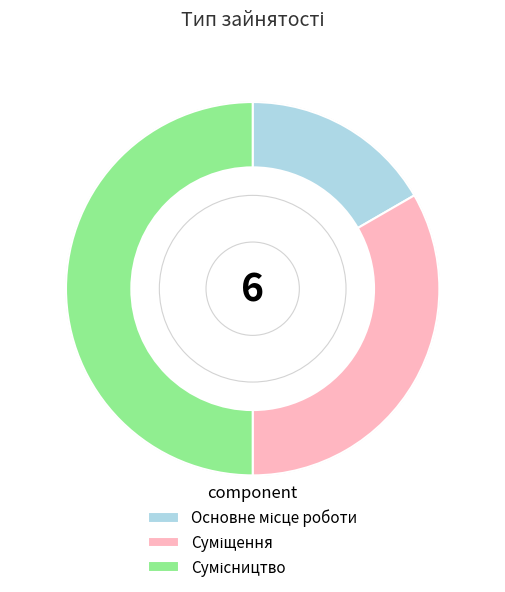

Which category has the biggest portion of the pie?

Сумісництво